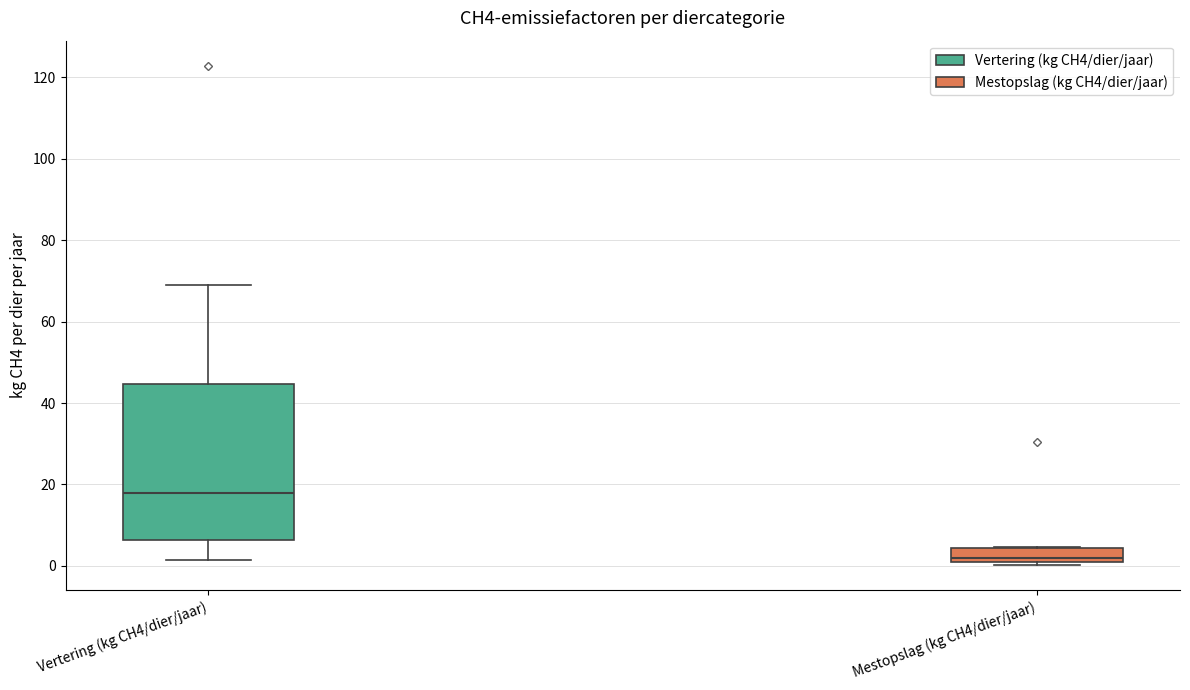

Where does the median line of the box for Mestopslag (kg CH4/dier/jaar) sit on the y-axis? The values are not printed on the chart, so give them approximately, as read against the axis.

2